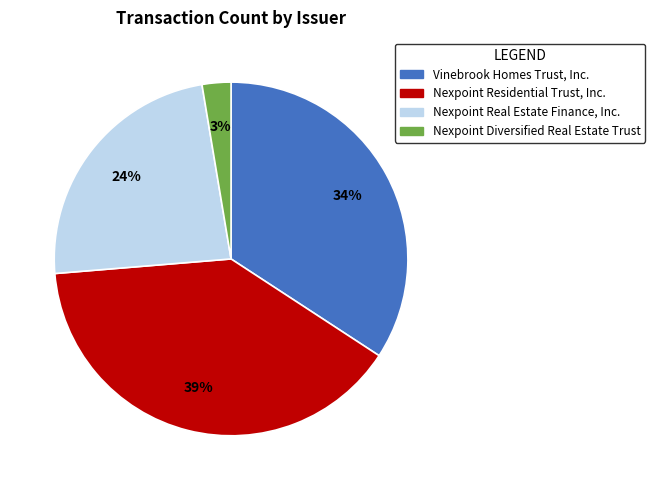

Is there a majority slice in this chart?

No